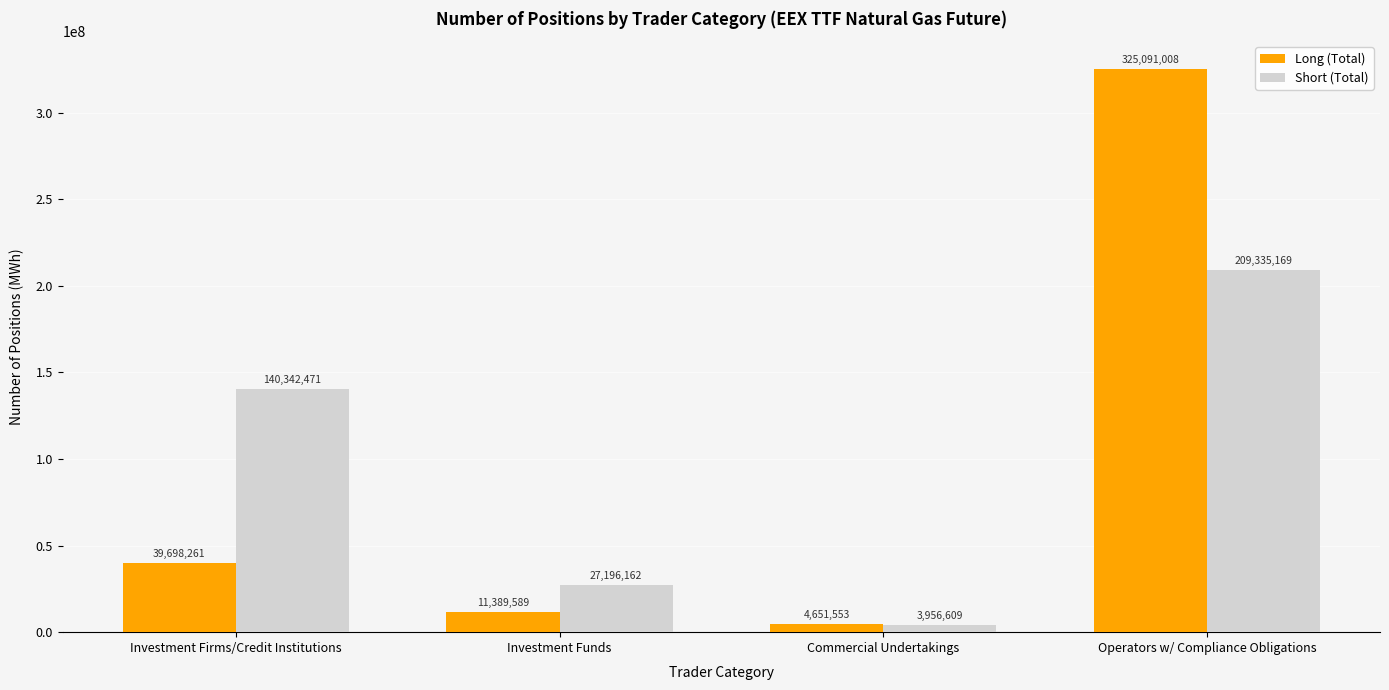

What is the difference between the highest and lowest values at Investment Funds?

15806573